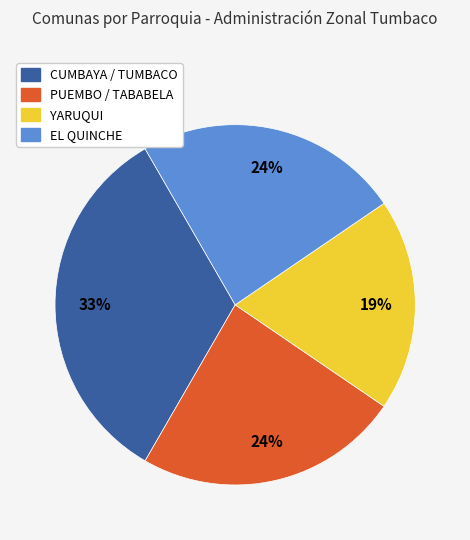

Combined, do YARUQUI and EL QUINCHE account for over 50%?

No